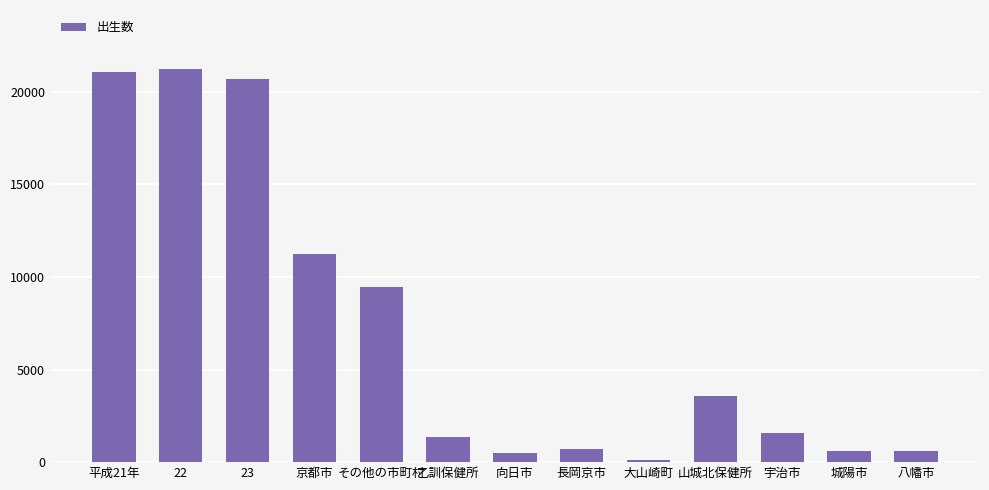

How many categories are shown in the chart?

13